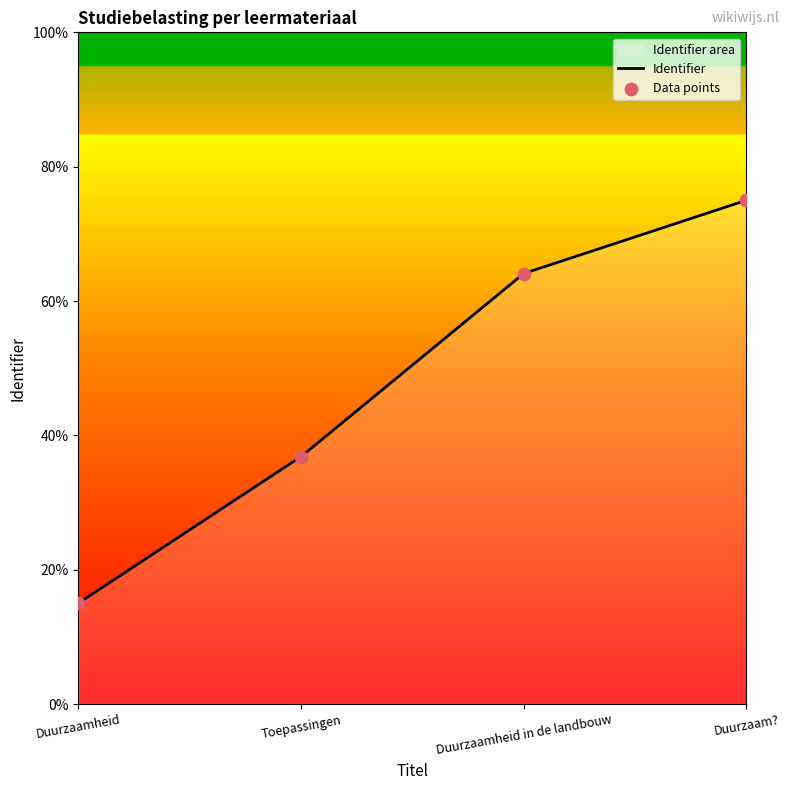

Approximately how many times larger is the value at Toepassingen compared to Duurzaamheid in de landbouw?

0.6